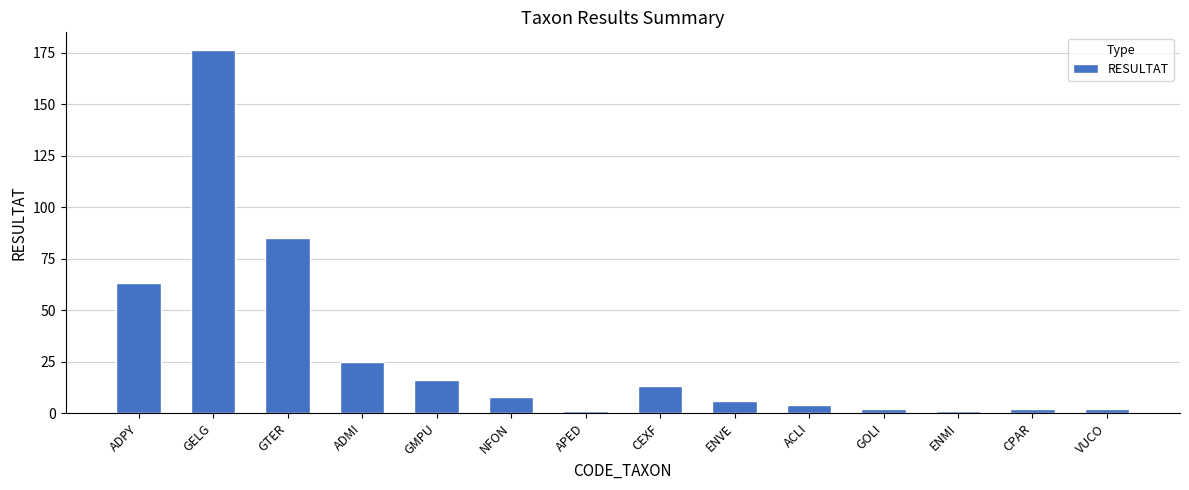

How many distinct data groups are displayed?

1